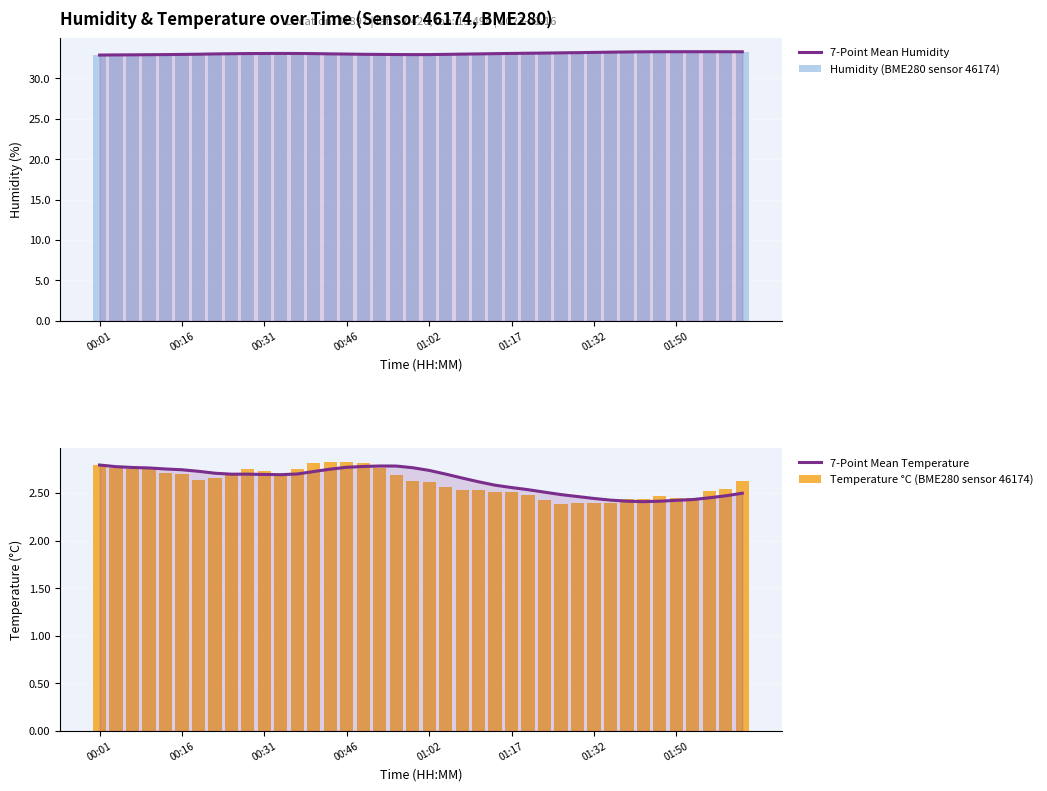

What is the difference between the maximum and second lowest values in the Humidity (BME280 sensor 46174) series?

0.4